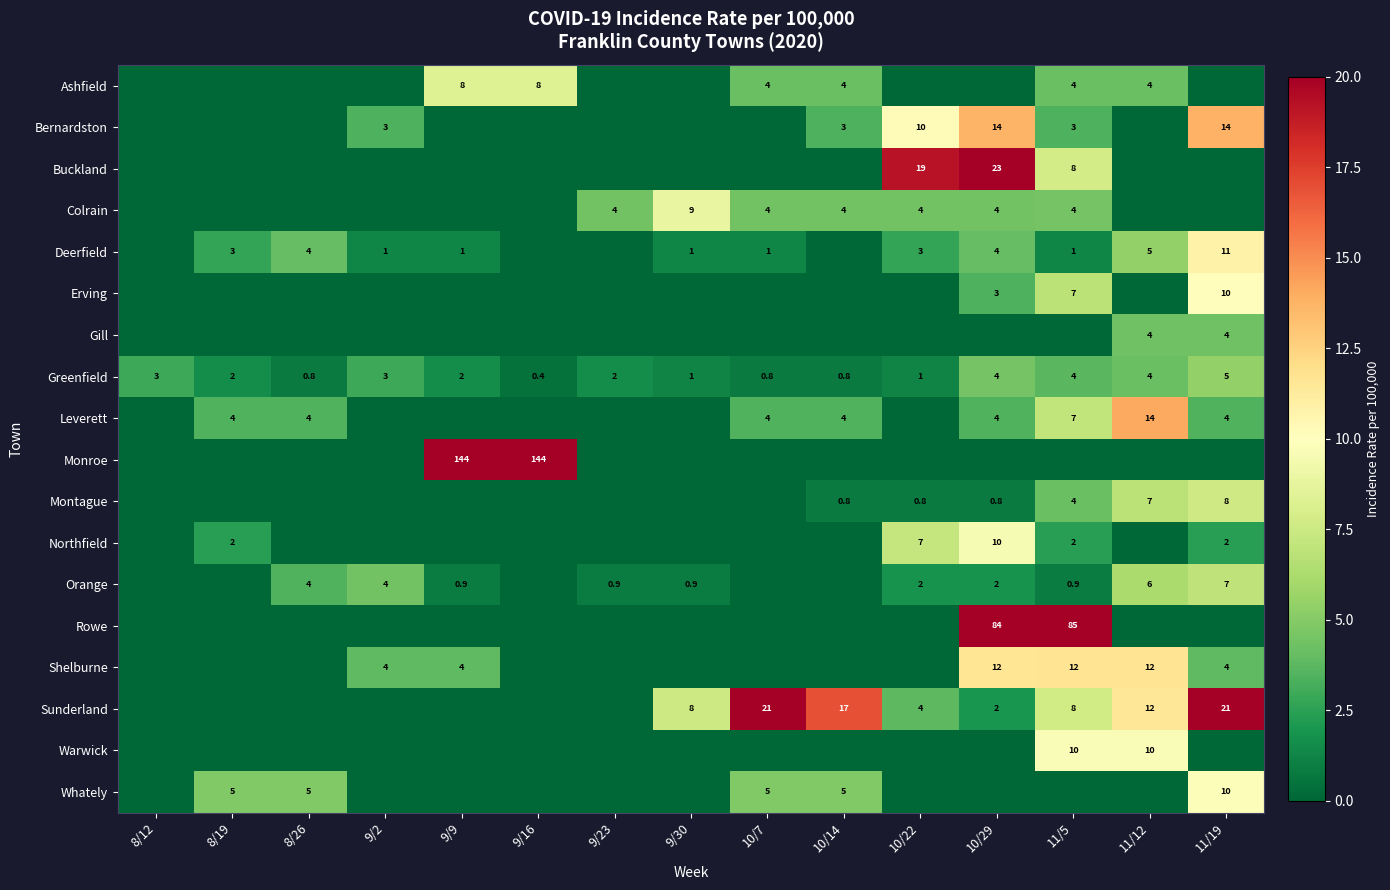

The value of Deerfield at 10/22 is 3.0. True or false?

True